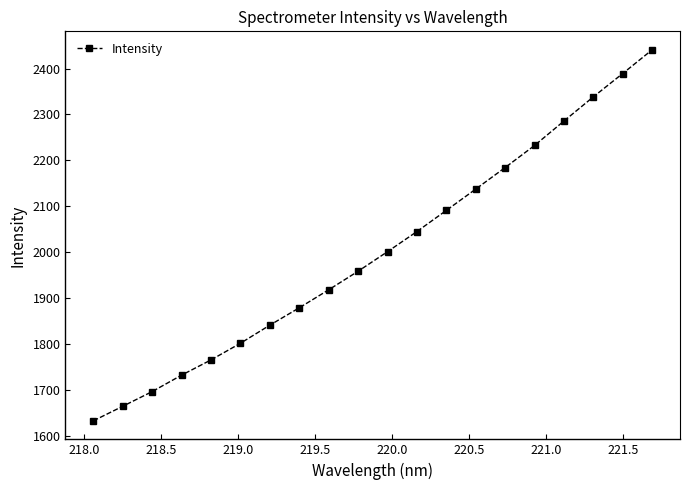

What is the maximum value shown in the chart?

2440.7